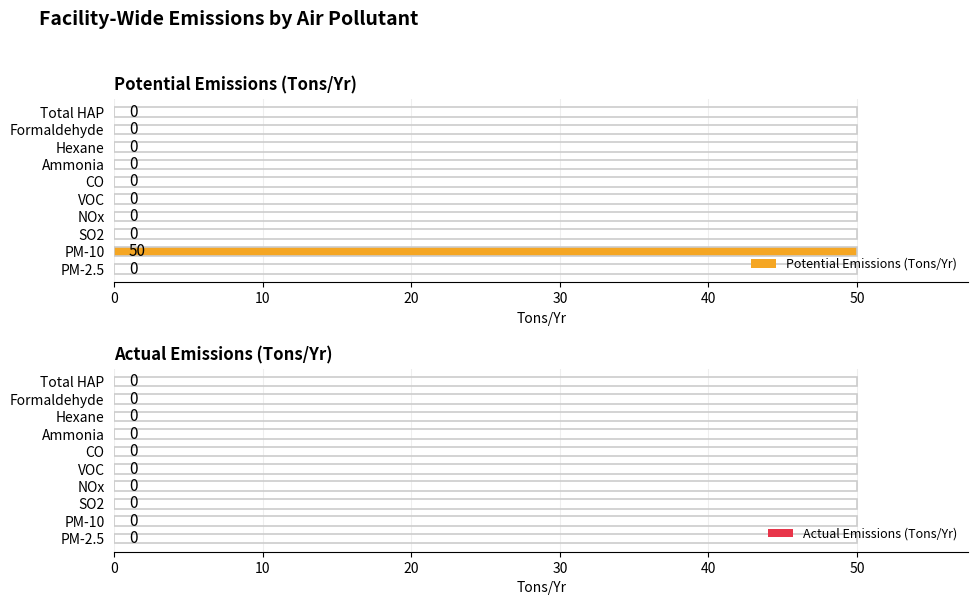

True or false: the data shows 0 at Ammonia.

True